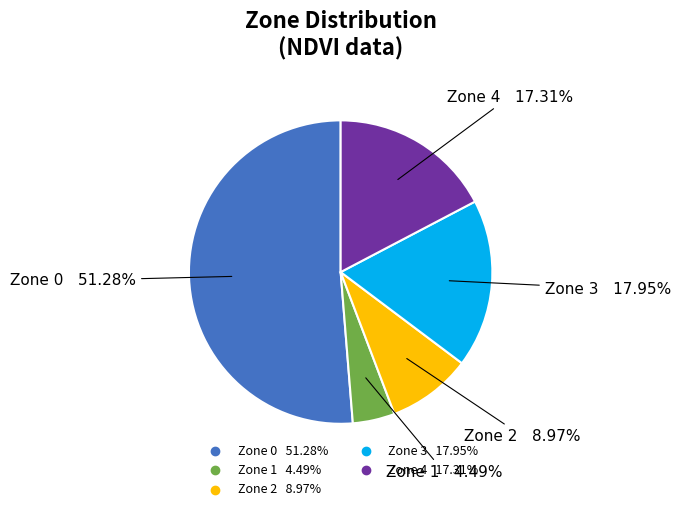

Combined, do Zone 3 and Zone 0 account for over 50%?

Yes